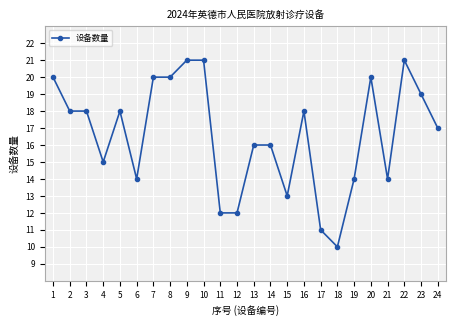

Reading right to left, list all the values displayed in this chart.

17	19	21	14	20	14	10	11	18	13	16	16	12	12	21	21	20	20	14	18	15	18	18	20